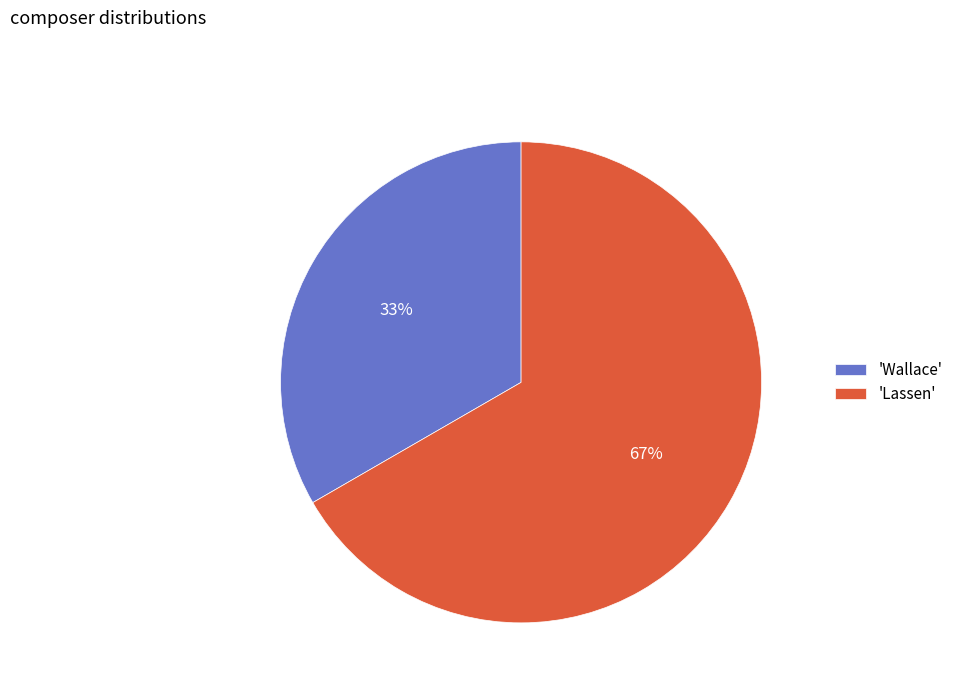

To the nearest percent, what is the average slice percentage?

50%